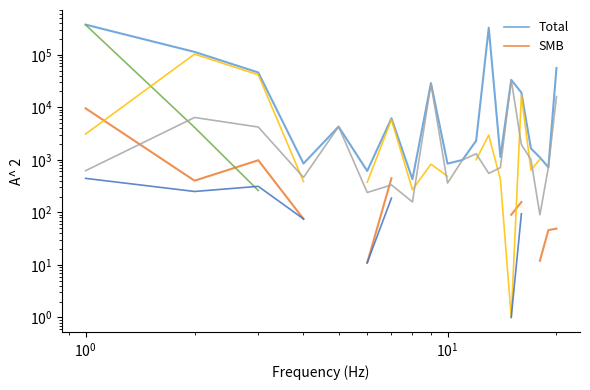

List the series in order of their peak value, lowest first.

Other region SMB, SMB, Remaining, By other region banks, By local banks, Total